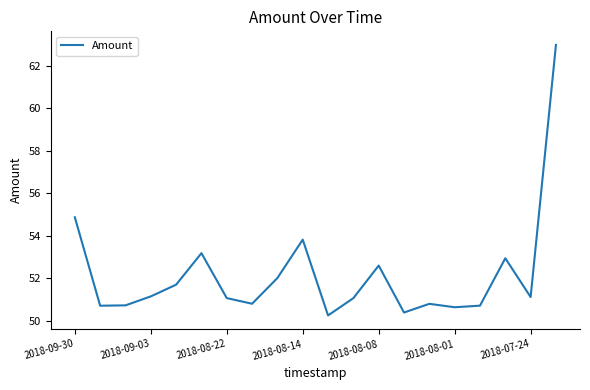

What is the difference between the maximum and minimum values?

12.7